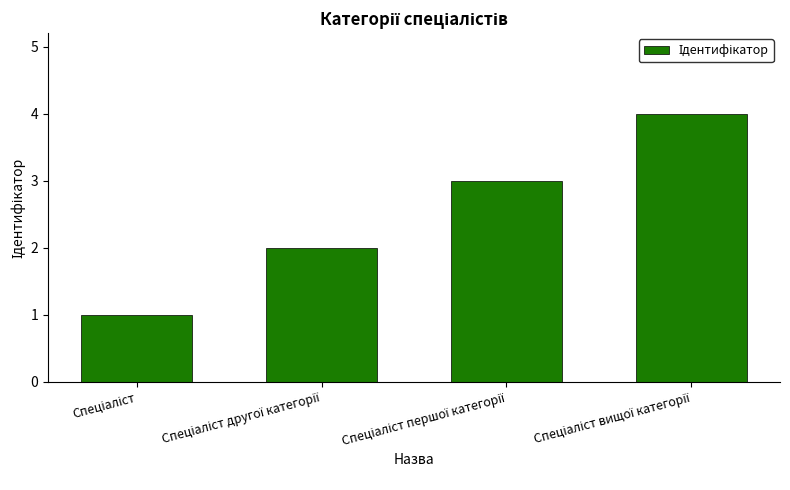

Reading right to left, extract all data points from this chart.

4	3	2	1